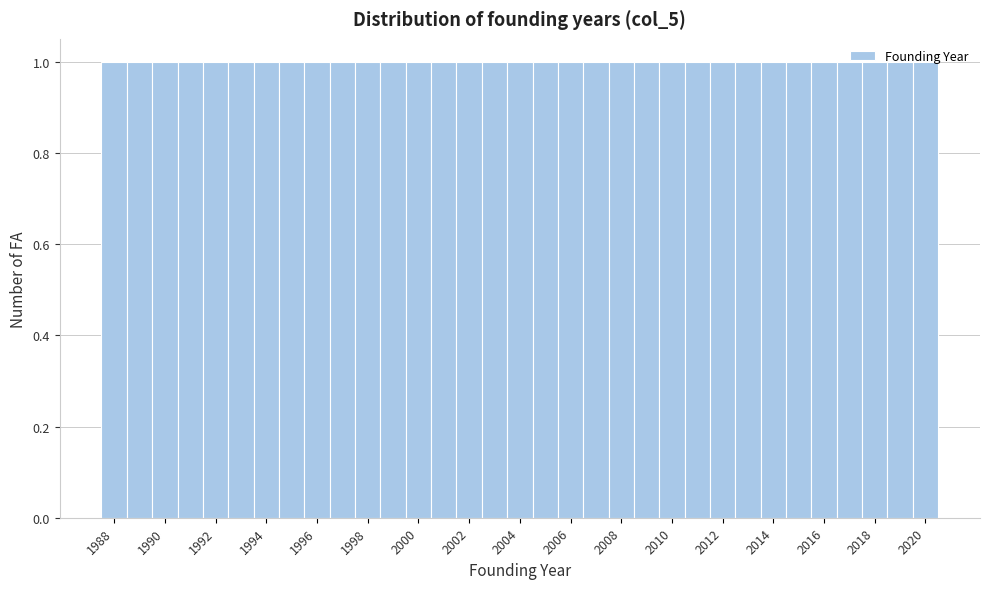

Reading left to right, transcribe this chart: for each bar, give the range it covers on the x-axis and its height. Neither the bar edges nor the heights are printed on the chart, so give them approximately, as read against the axes.

1987.5 to 1988.5: 1
1988.5 to 1989.5: 1
1989.5 to 1990.5: 1
1990.5 to 1991.5: 1
1991.5 to 1992.5: 1
1992.5 to 1993.5: 1
1993.5 to 1994.5: 1
1994.5 to 1995.5: 1
1995.5 to 1996.5: 1
1996.5 to 1997.5: 1
1997.5 to 1998.5: 1
1998.5 to 1999.5: 1
1999.5 to 2000.5: 1
2000.5 to 2001.5: 1
2001.5 to 2002.5: 1
2002.5 to 2003.5: 1
2003.5 to 2004.5: 1
2004.5 to 2005.5: 1
2005.5 to 2006.5: 1
2006.5 to 2007.5: 1
2007.5 to 2008.5: 1
2008.5 to 2009.5: 1
2009.5 to 2010.5: 1
2010.5 to 2011.5: 1
2011.5 to 2012.5: 1
2012.5 to 2013.5: 1
2013.5 to 2014.5: 1
2014.5 to 2015.5: 1
2015.5 to 2016.5: 1
2016.5 to 2017.5: 1
2017.5 to 2018.5: 1
2018.5 to 2019.5: 1
2019.5 to 2020.5: 1